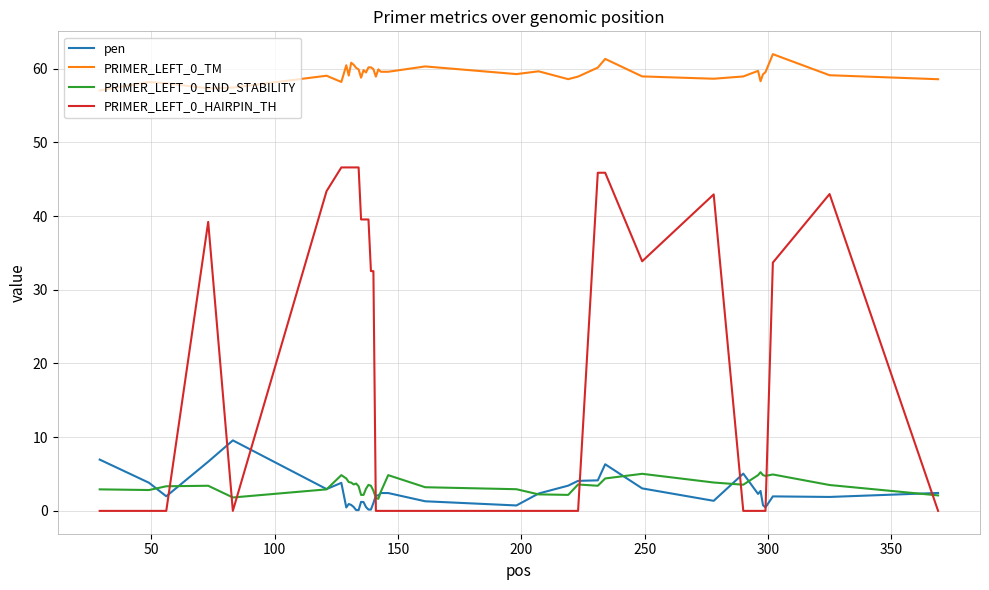

How many intersections are there between PRIMER_LEFT_0_HAIRPIN_TH and PRIMER_LEFT_0_END_STABILITY?

8